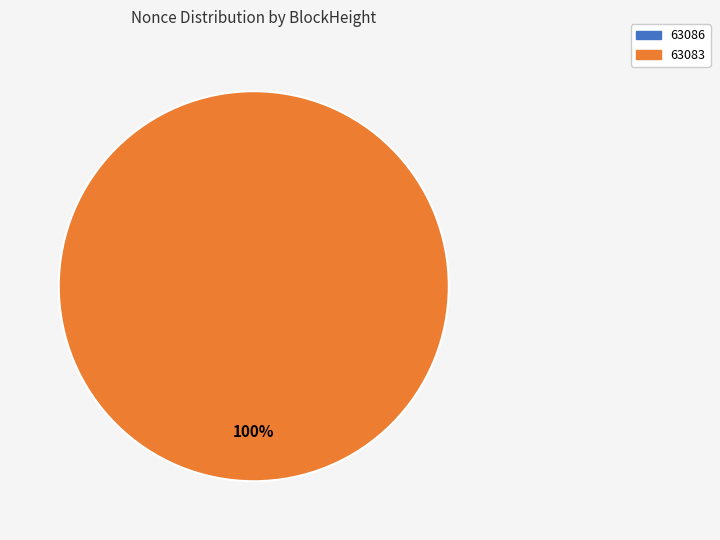

Which category has the smallest portion of the pie?

63086